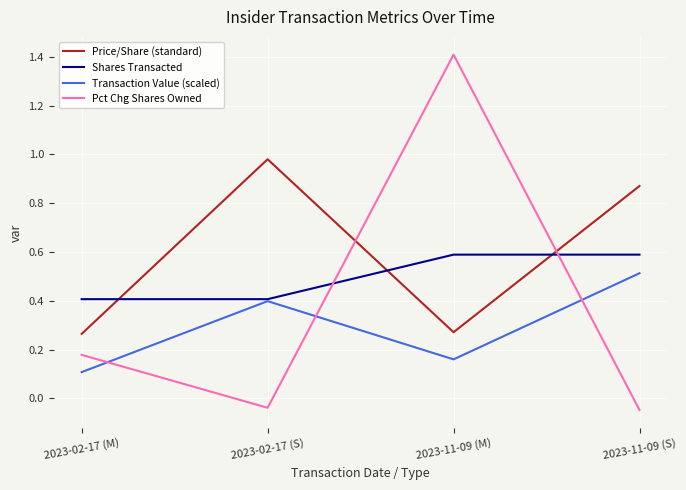

At which category does Price/Share (standard) reach its first local valley?

2023-11-09 (M)